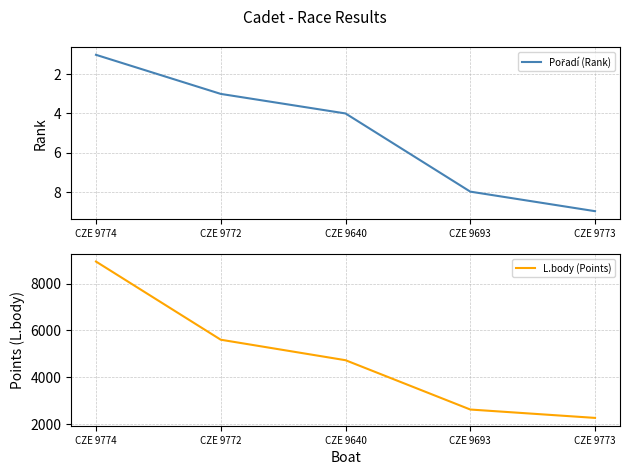

At which label does L.body (Points) first exceed 4725?

CZE 9774